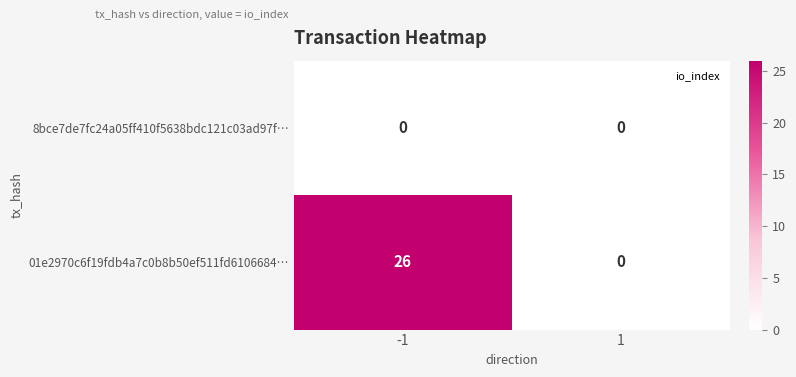

Reading left to right, list all the values displayed in this chart.

8bce7de7fc24a05ff410f5638bdc121c03ad97f…: -1=0	1=0
01e2970c6f19fdb4a7c0b8b50ef511fd6106684…: -1=26	1=0